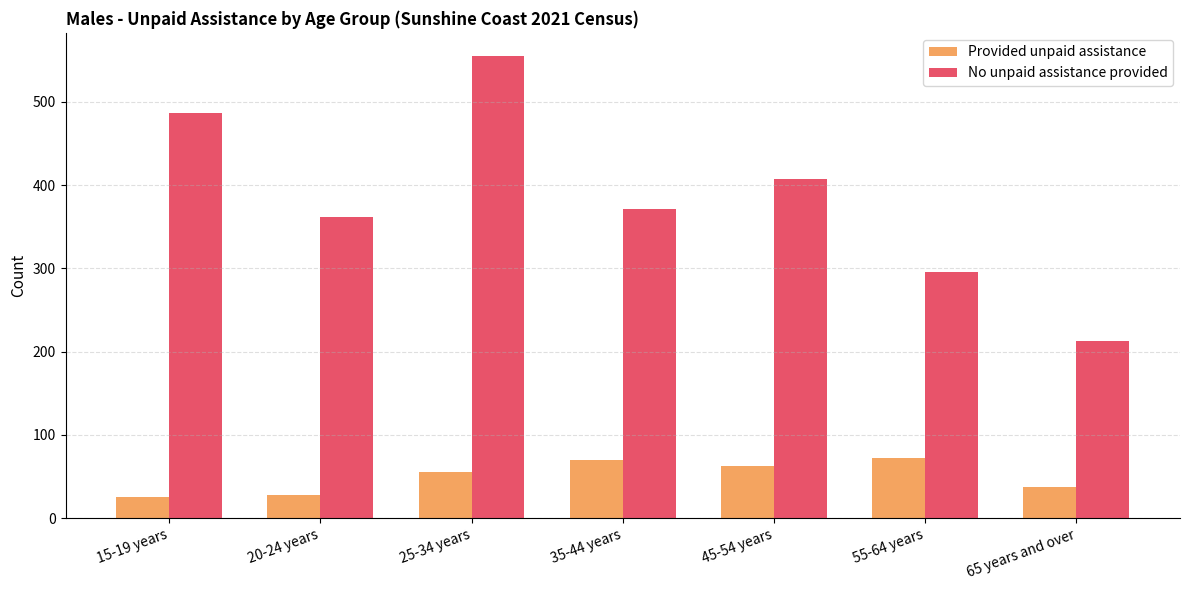

What is the smallest value displayed?

25